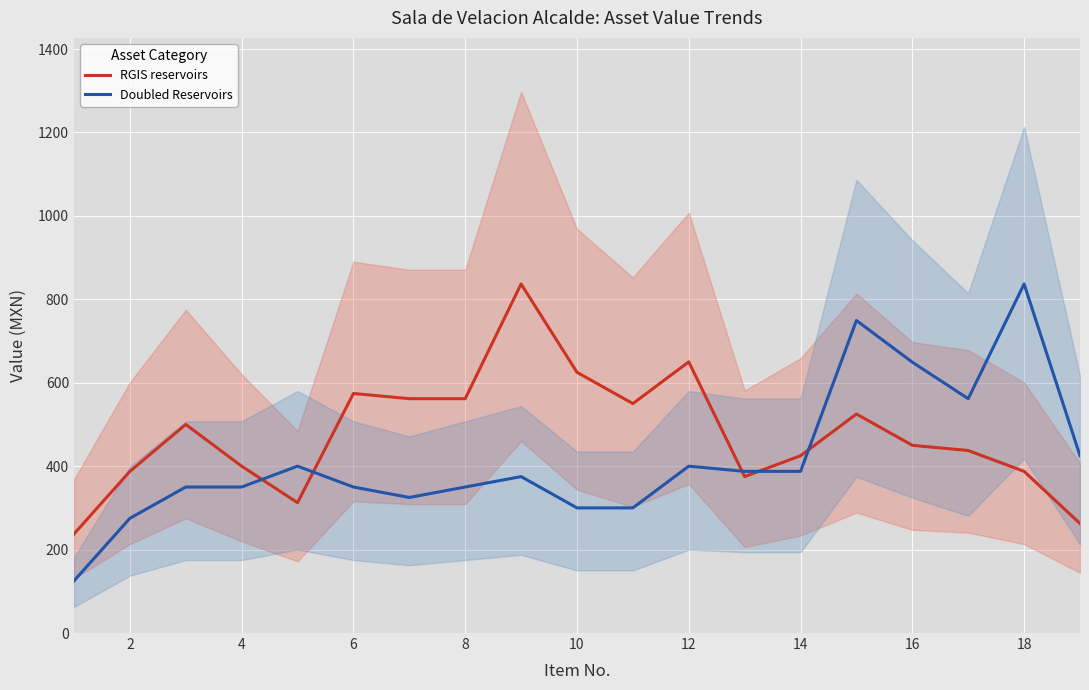

How many lines are shown in the chart?

2